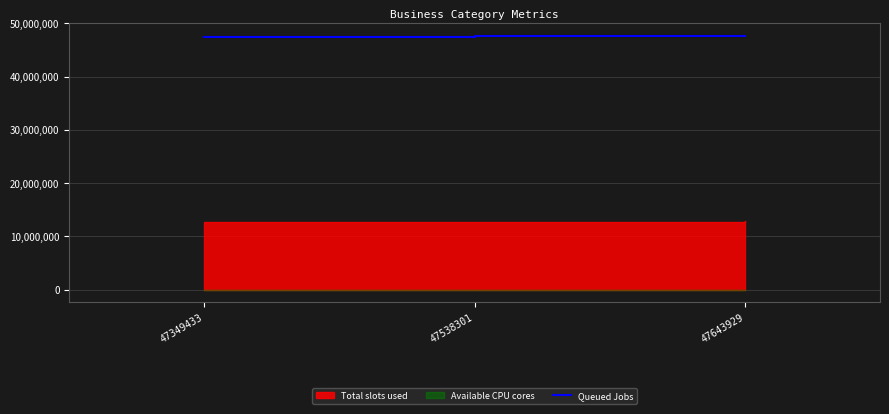

Which label corresponds to the smallest value in the chart?

47349433